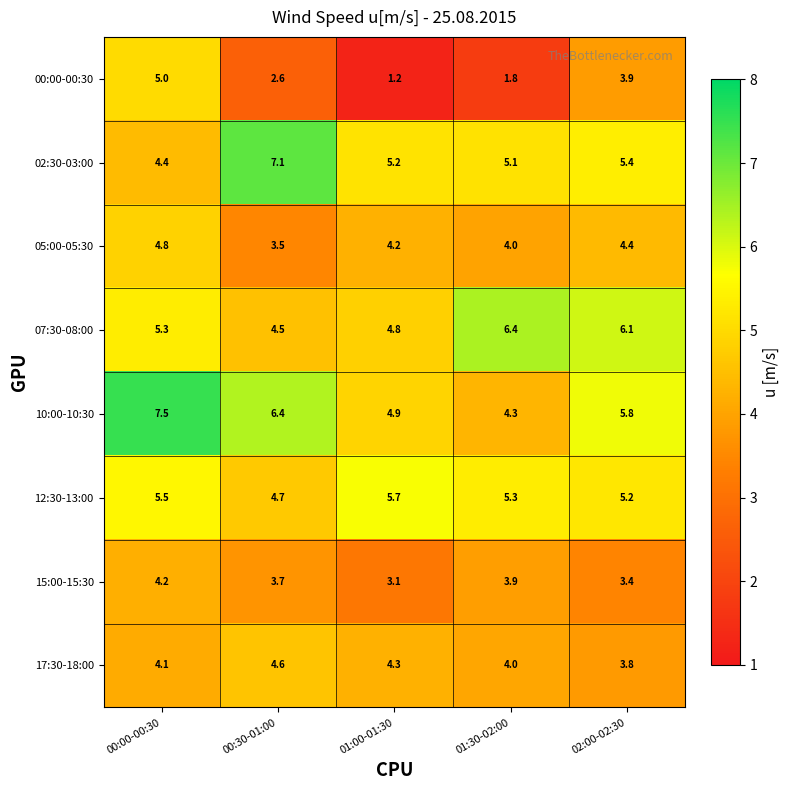

What is the approximate value of 17:30-18:00 at 00:00-00:30?

4.1